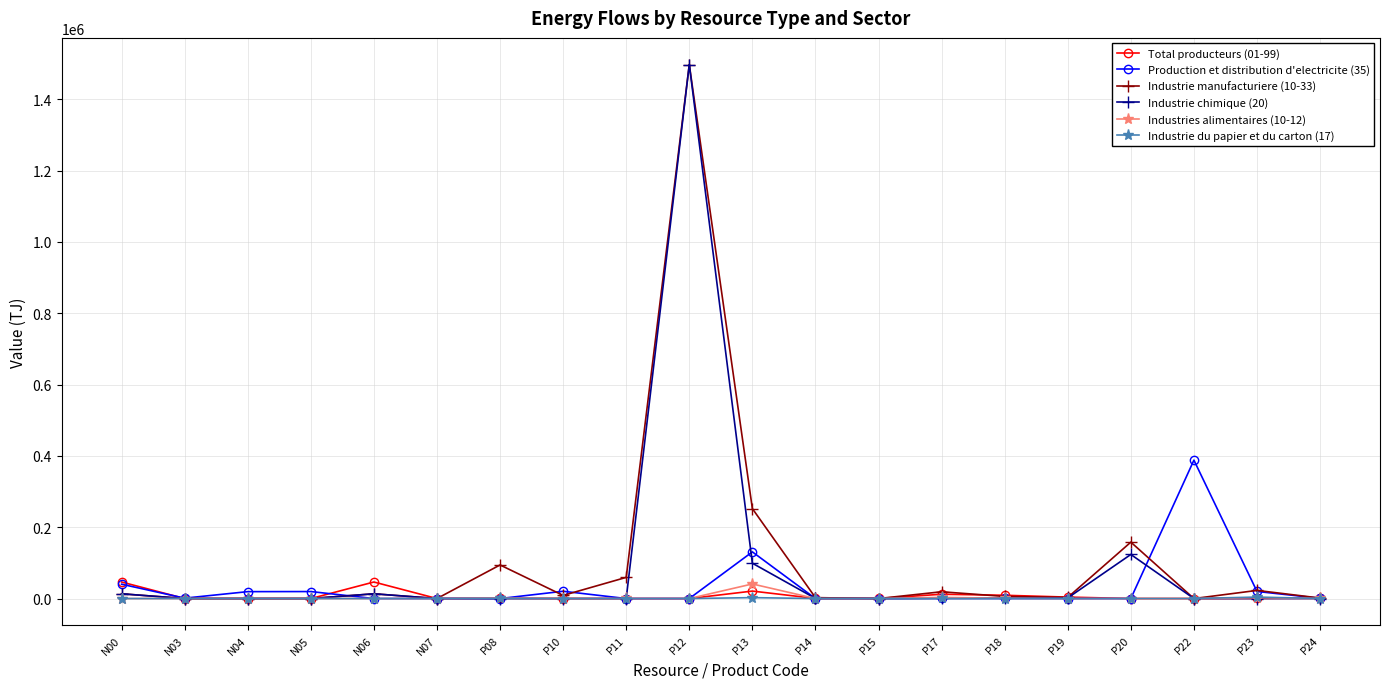

Read the Industrie chimique (20) value at P23.

128.3